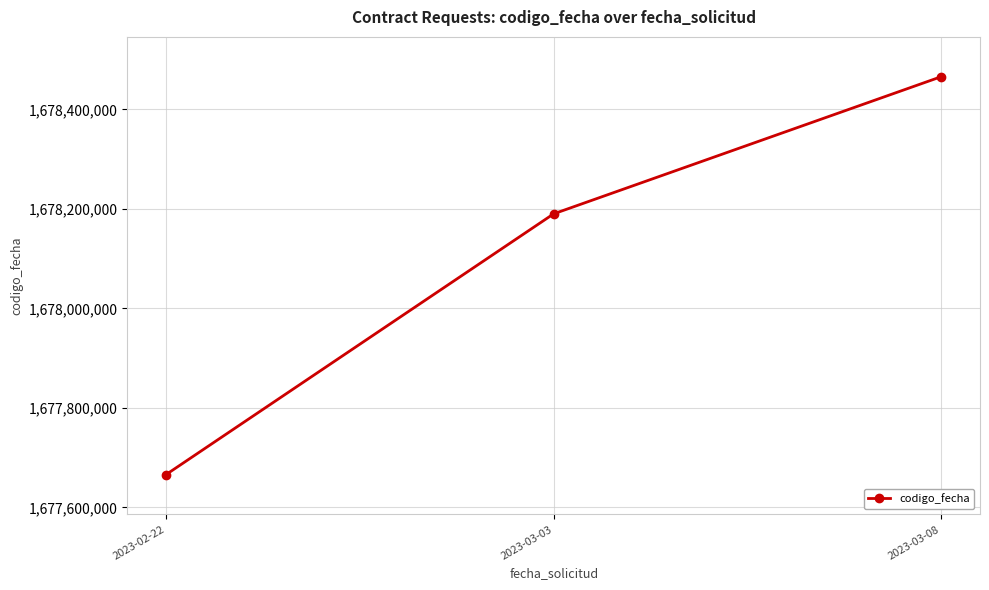

Reading left to right, list all the values displayed in this chart.

2023-02-22=1677665916	2023-03-03=1678190161	2023-03-08=1678465950